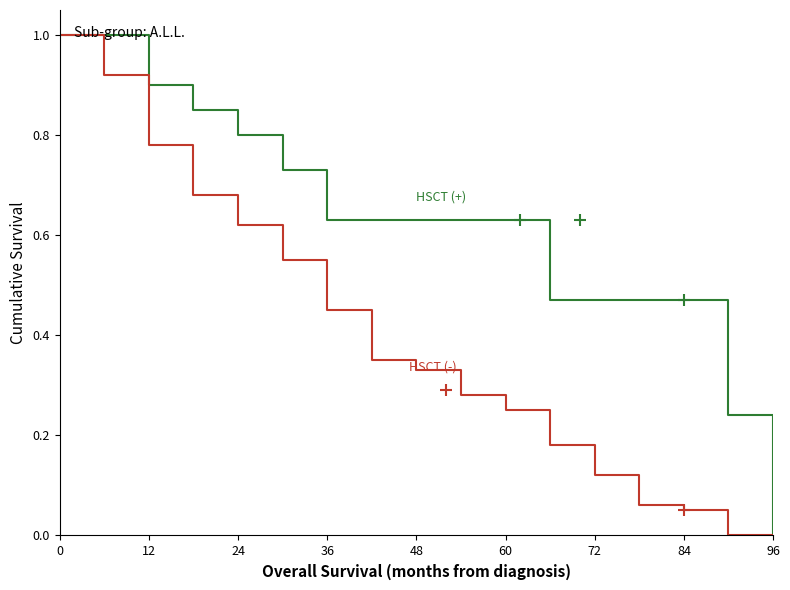

Which series has the largest total across all categories?

HSCT (+)